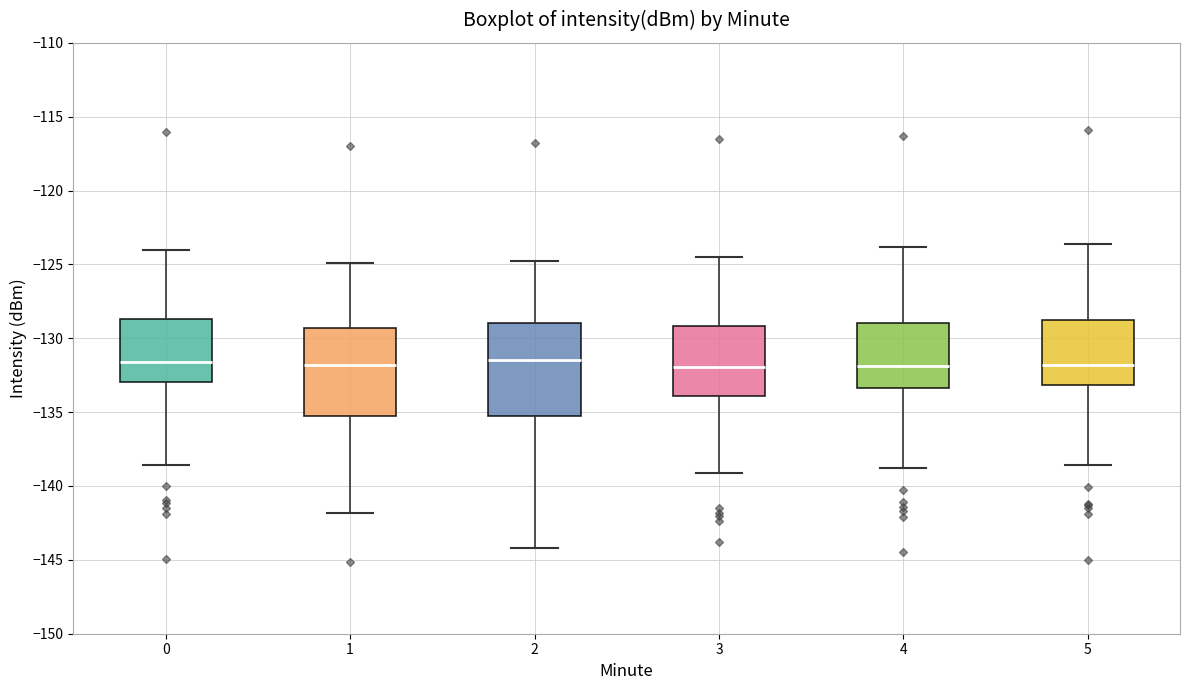

Reading left to right, transcribe this box plot: for each box, give where its median line is, the range the box spans, and where its two whiskers end, as read against the y-axis. The values are not printed on the chart, so give them approximately, as read against the axis.

0: median -131.5, box -133.0 to -128.5, whiskers -138.5 to -124.0
1: median -132.0, box -135.5 to -129.5, whiskers -142.0 to -125.0
2: median -131.5, box -135.5 to -129.0, whiskers -144.0 to -125.0
3: median -132.0, box -134.0 to -129.0, whiskers -139.0 to -124.5
4: median -132.0, box -133.5 to -129.0, whiskers -139.0 to -124.0
5: median -132.0, box -133.0 to -128.5, whiskers -138.5 to -123.5